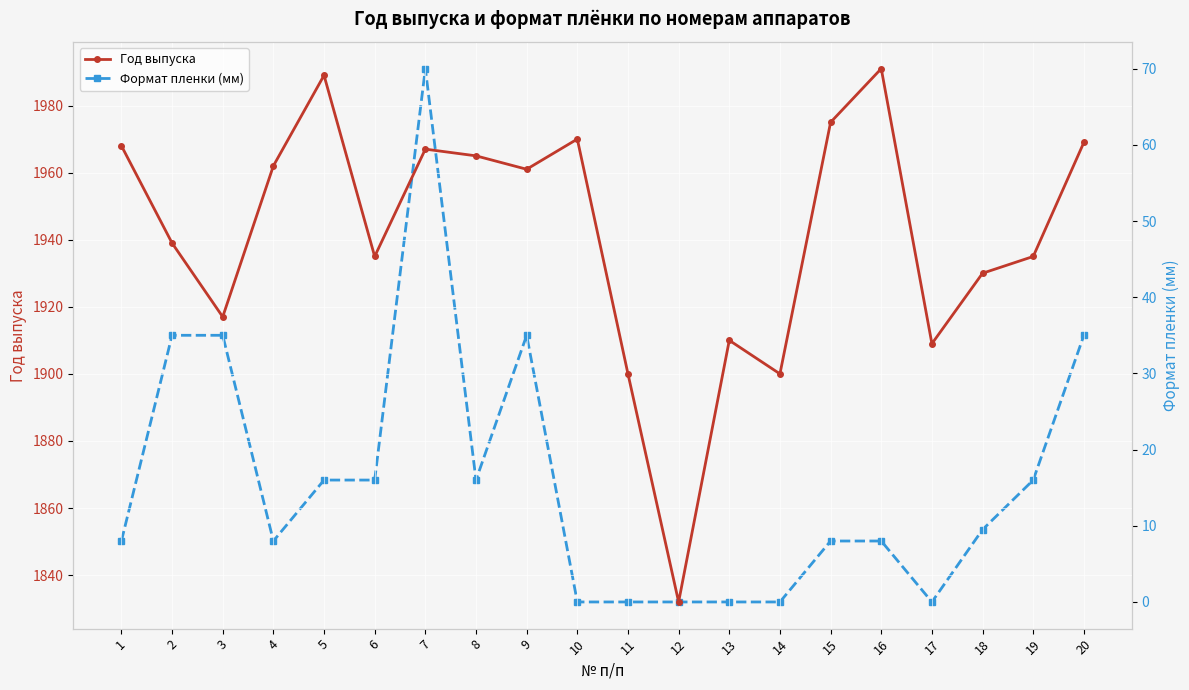

At 9, list the series in order from smallest to largest.

Формат пленки (мм), Год выпуска